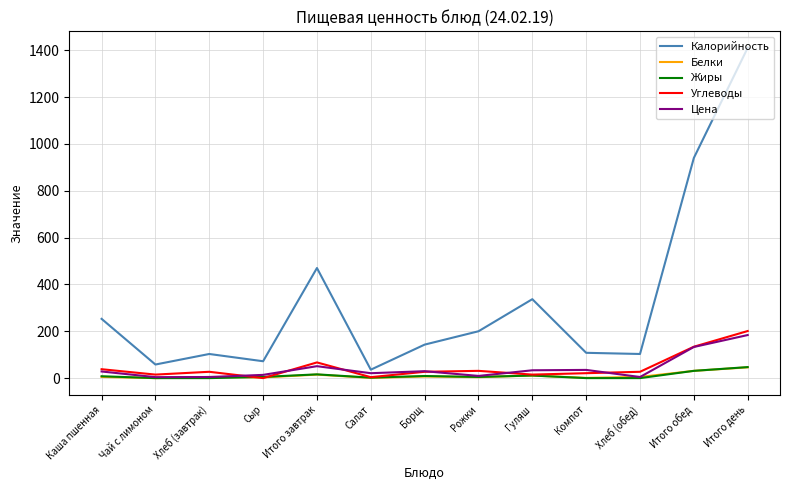

True or false: Белки and Калорийность intersect in this chart.

False